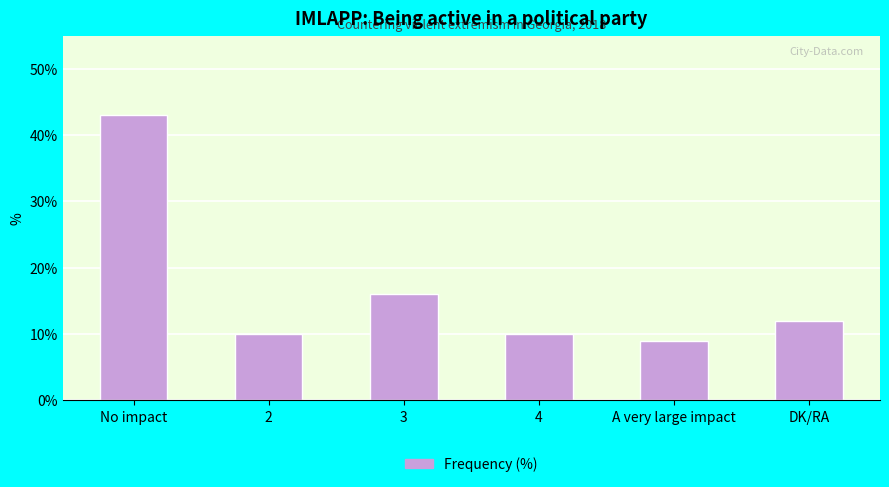

What is the difference between the maximum and minimum values?

34